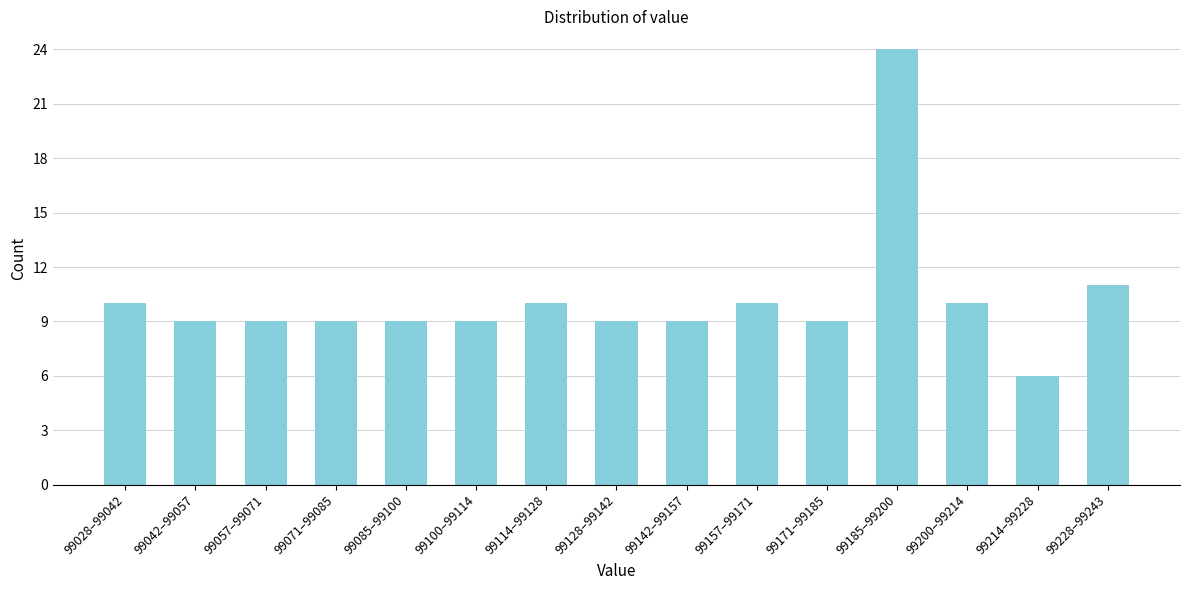

Reading right to left, transcribe all the data shown in this chart.

99228–99243=11	99214–99228=6	99200–99214=10	99185–99200=24	99171–99185=9	99157–99171=10	99142–99157=9	99128–99142=9	99114–99128=10	99100–99114=9	99085–99100=9	99071–99085=9	99057–99071=9	99042–99057=9	99028–99042=10